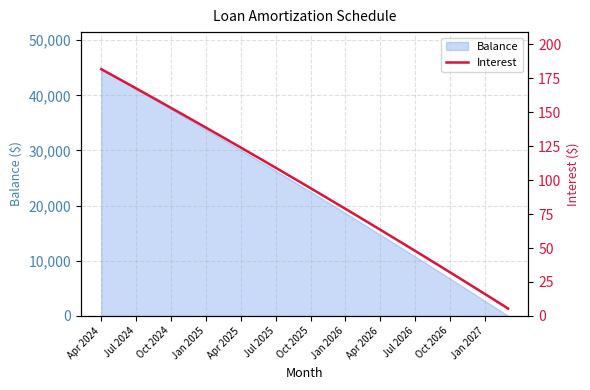

True or false: Balance has a value of 5278 at Apr 2026.

False